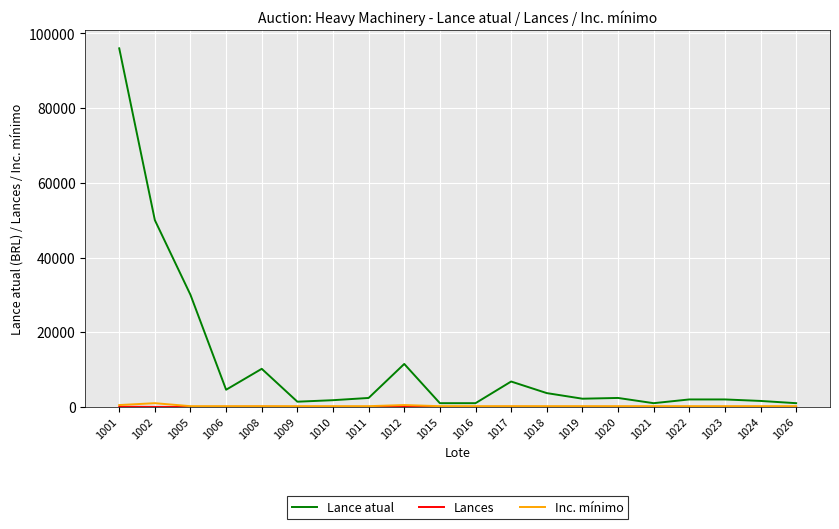

At which category is the sum across all series the highest?

1001